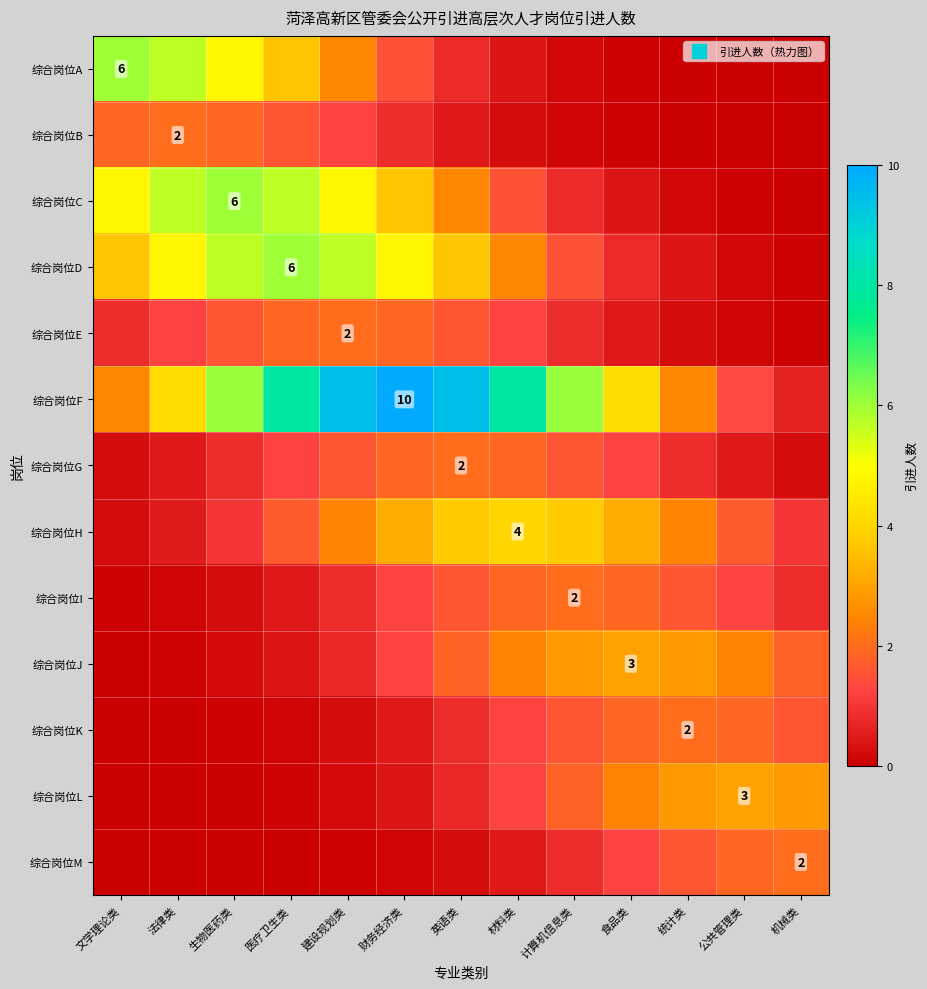

Which category has the highest value across all series?

财务经济类